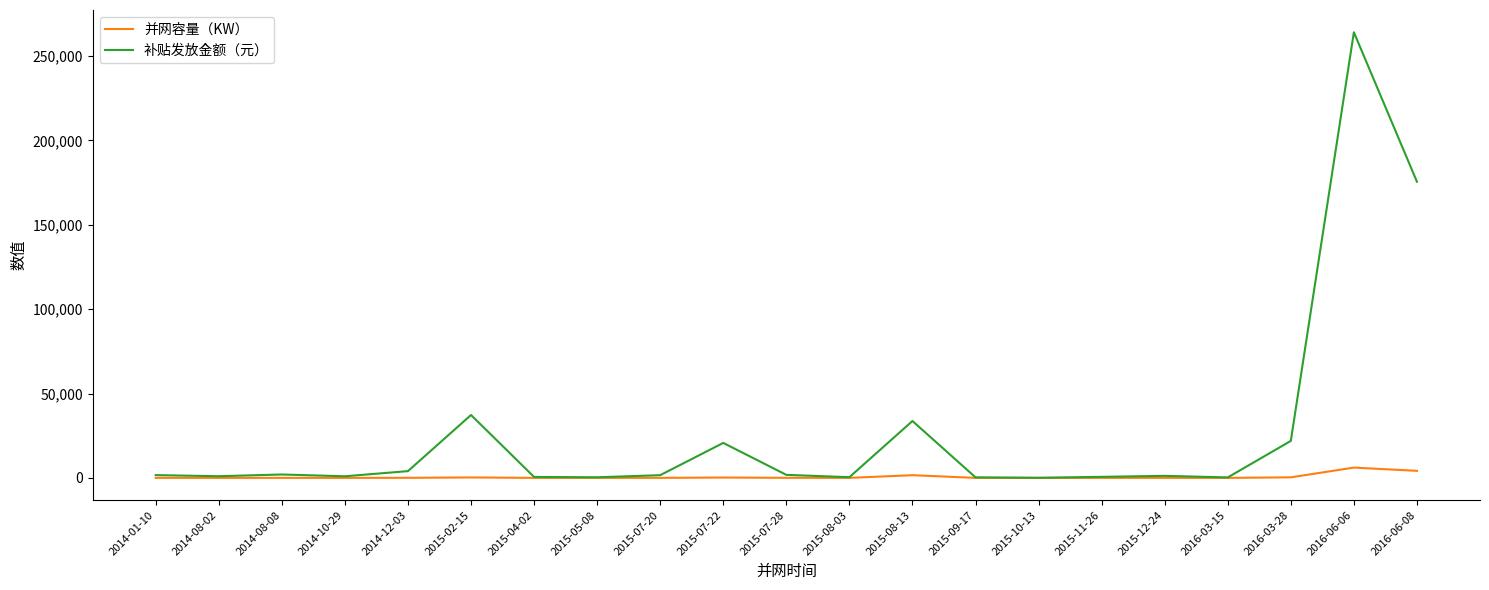

At which label does 补贴发放金额（元） reach its peak?

2016-06-06